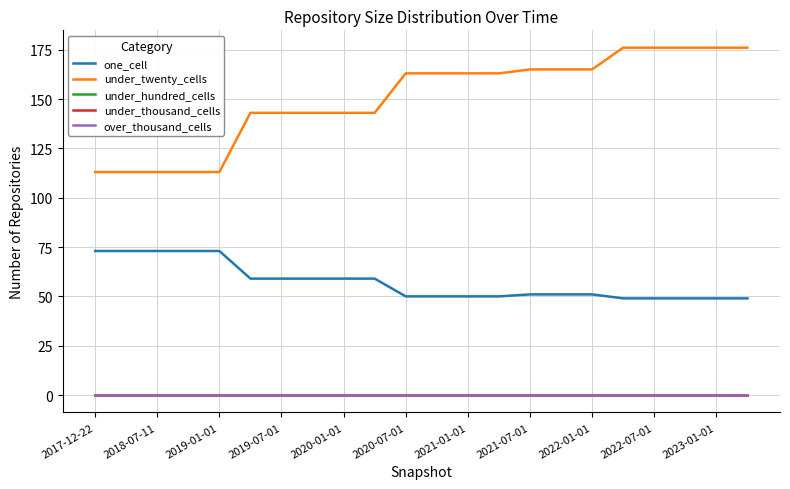

What is the average value of the one_cell series?

57